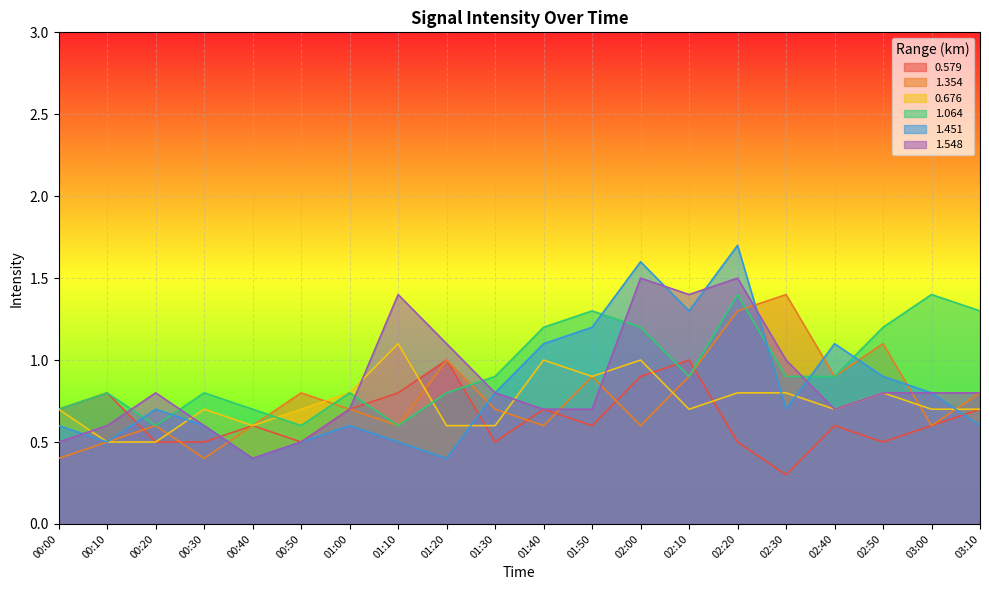

How many times do 0.579 and 1.451 cross each other?

4